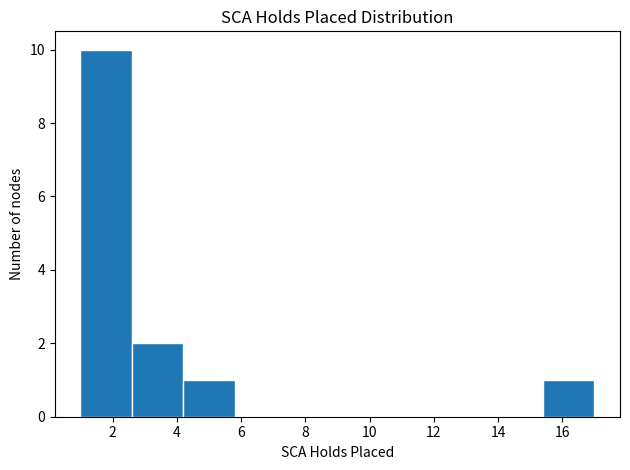

Which range on the x-axis has the tallest bar?

1.0 to 2.6